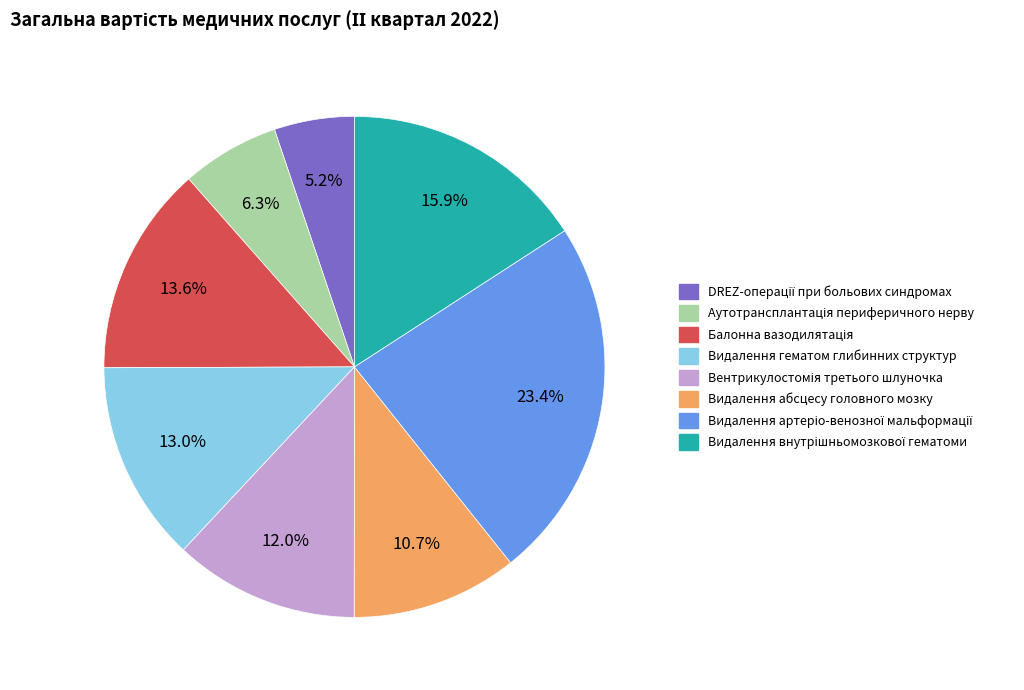

To the nearest percent, what is the average slice percentage?

12%